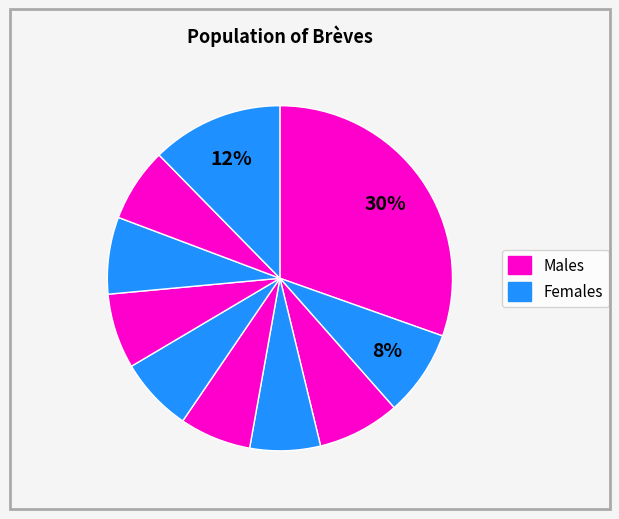

How many slices are in this pie chart?

10